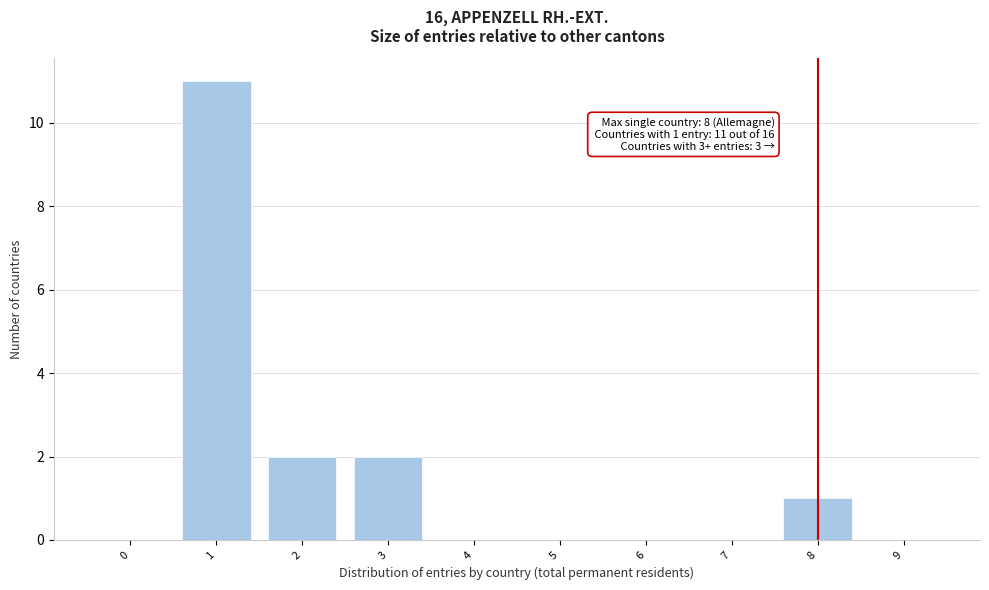

Reading left to right, transcribe all the data shown in this chart.

0=0	1=11	2=2	3=2	4=0	5=0	6=0	7=0	8=1	9=0